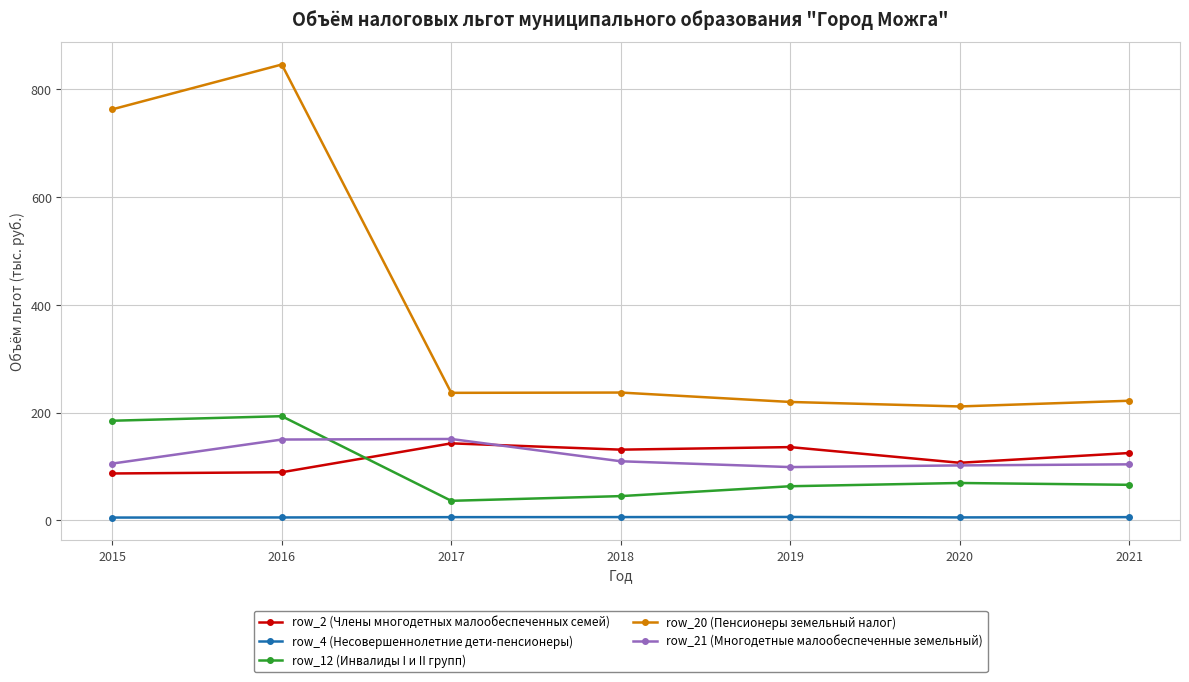

Which series has the largest total across all categories?

row_20 (Пенсионеры земельный налог)